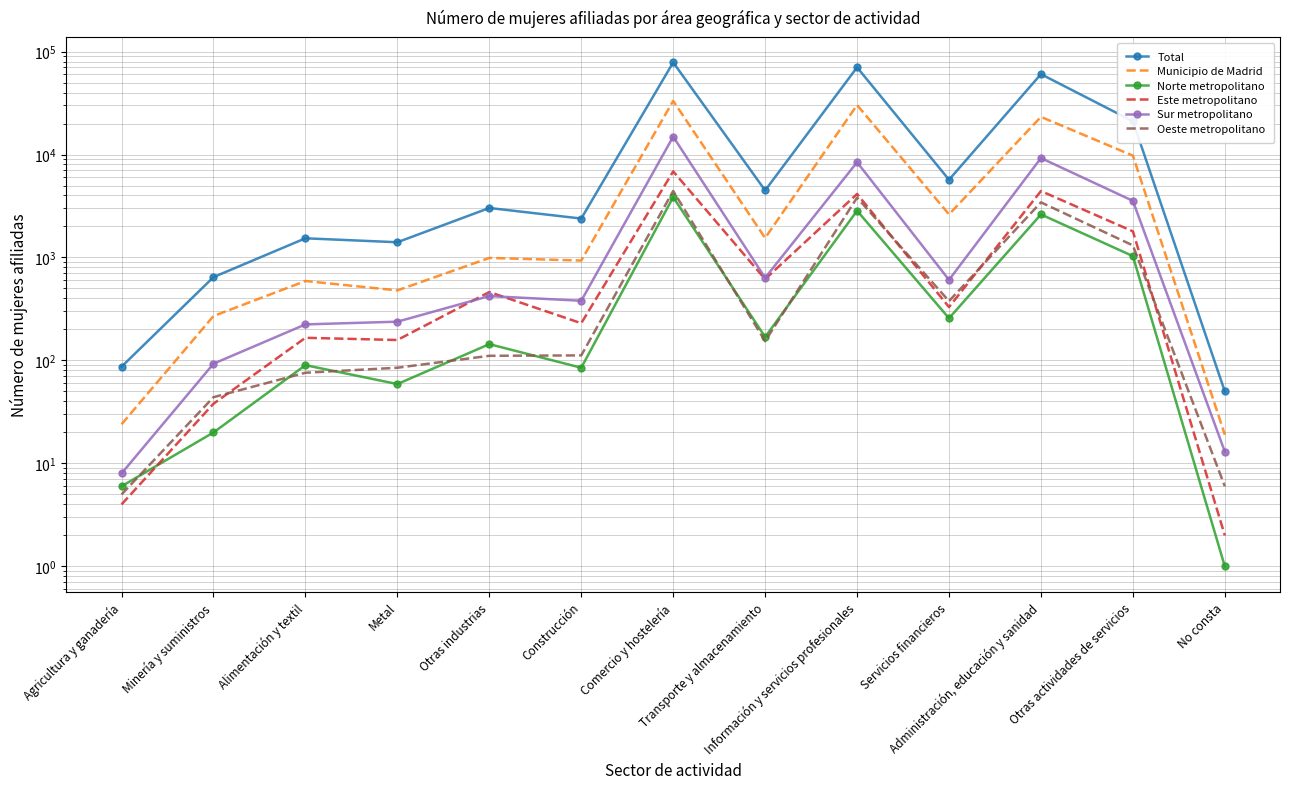

The value of Oeste metropolitano at Minería y suministros is 44. True or false?

True